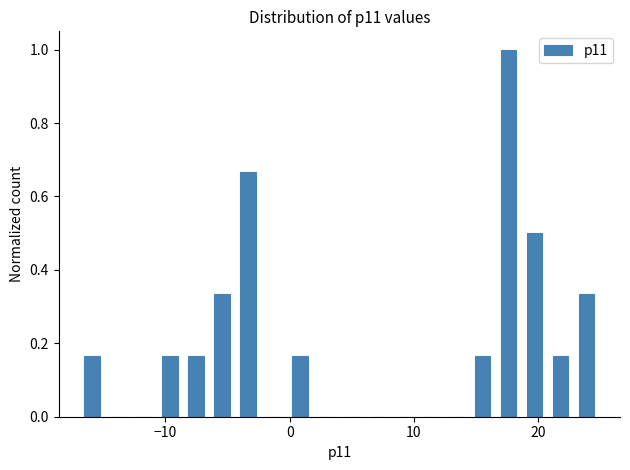

Around what value on the x-axis is the tallest bar? Give the approximate position of its centre, as read against the axis.

18